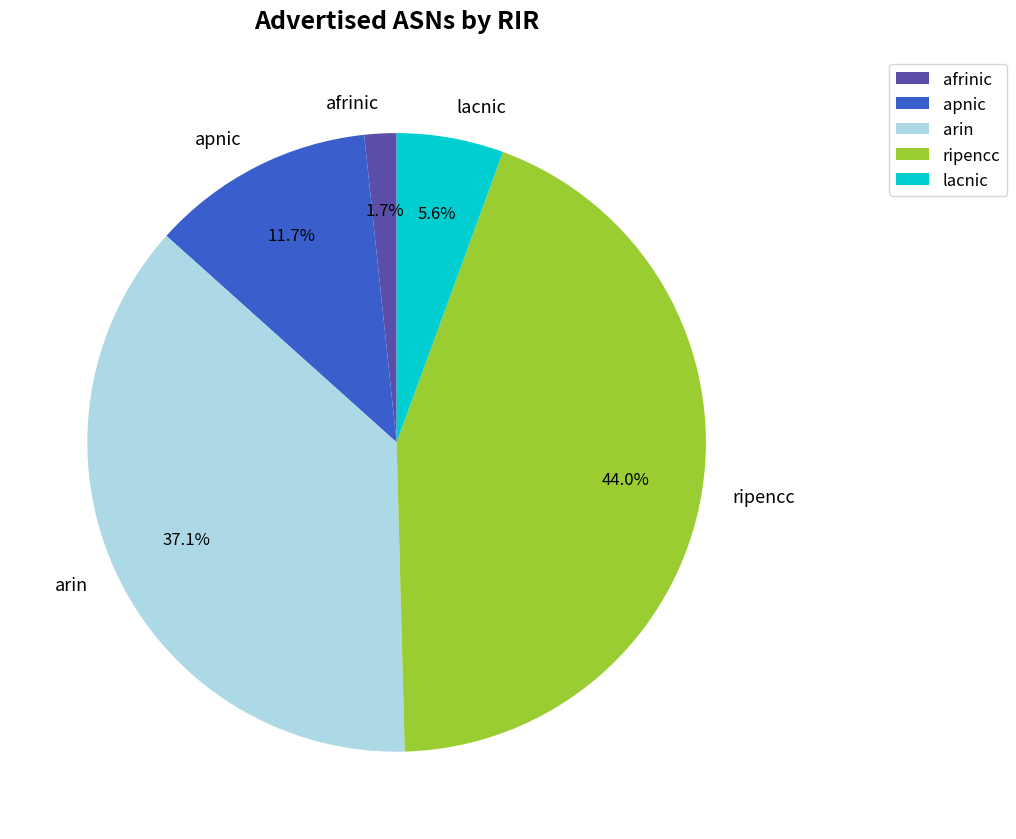

Which has a higher value, arin or afrinic?

arin